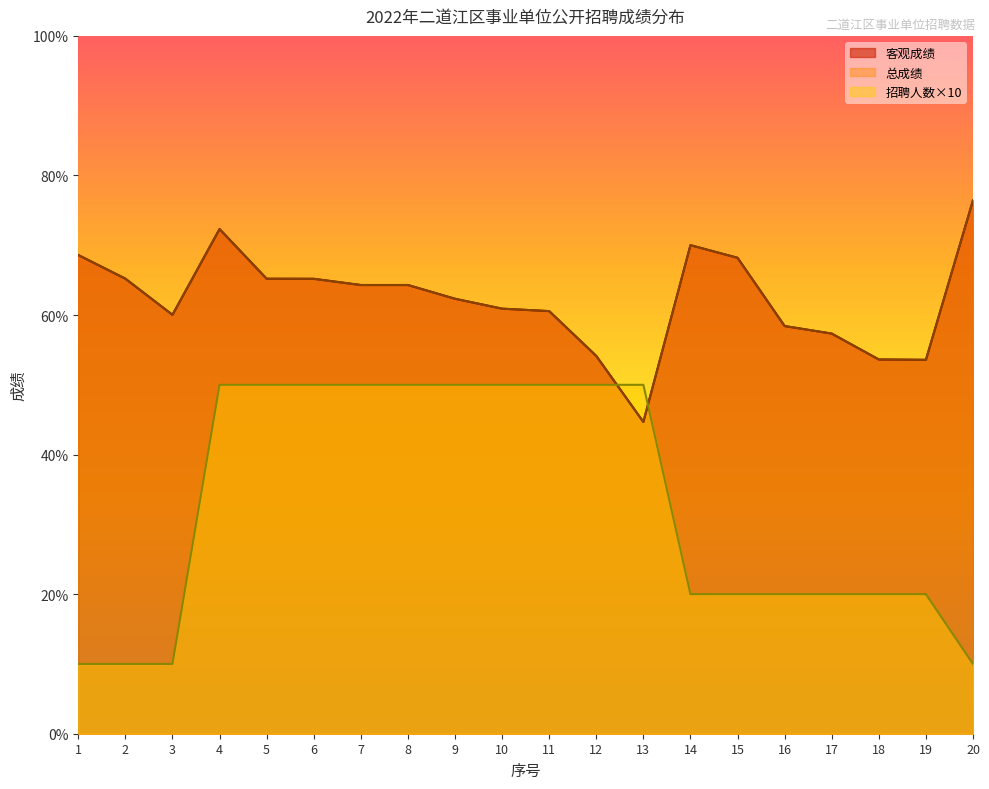

What is the difference between the highest and lowest values at 5?

15.2